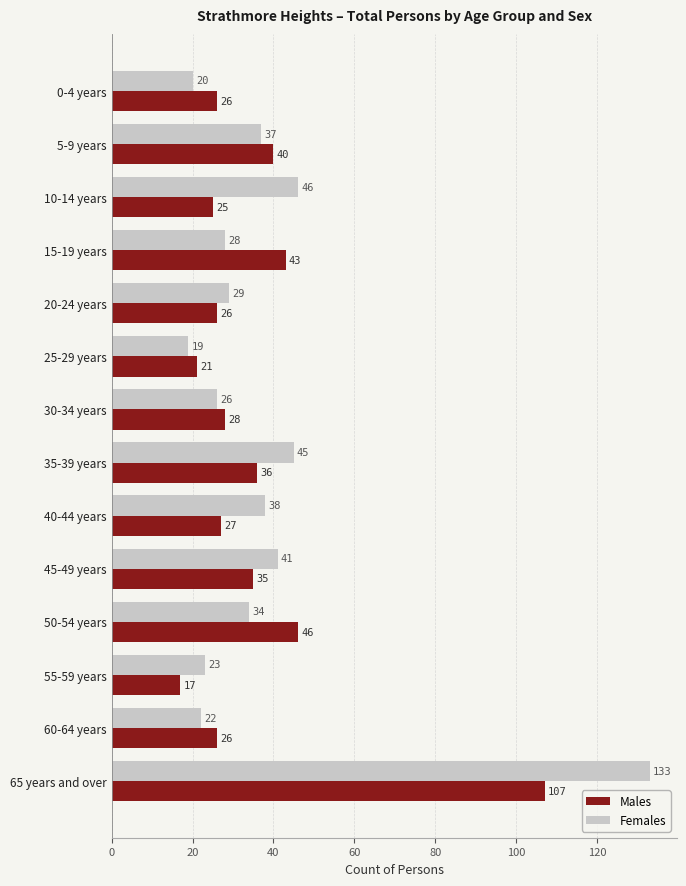

What is the difference between the maximum and minimum values in the Females series?

114